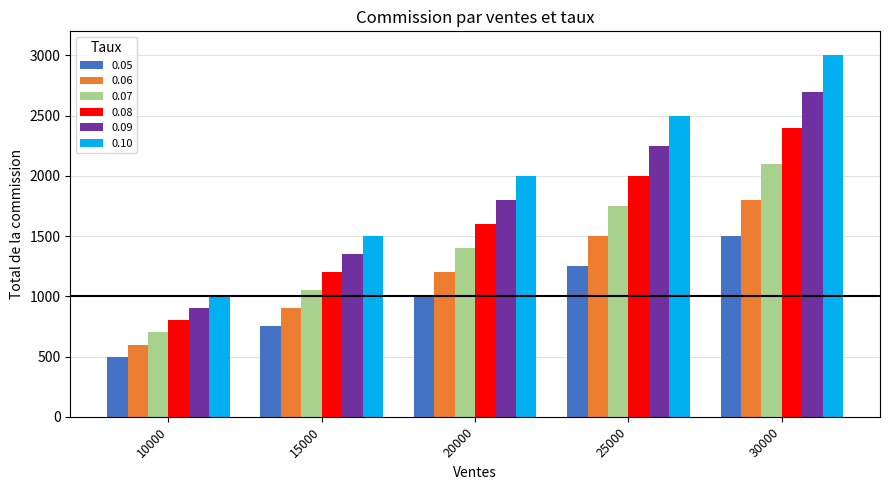

Is it true that 0.07 equals 1050 at 15000?

True